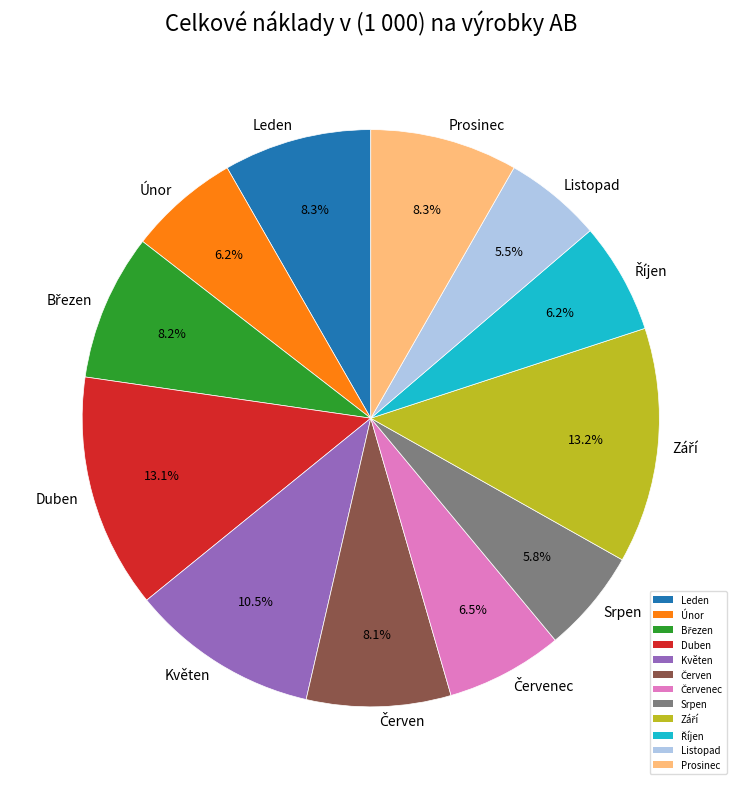

How much of the chart is everything except Únor?

93.8%